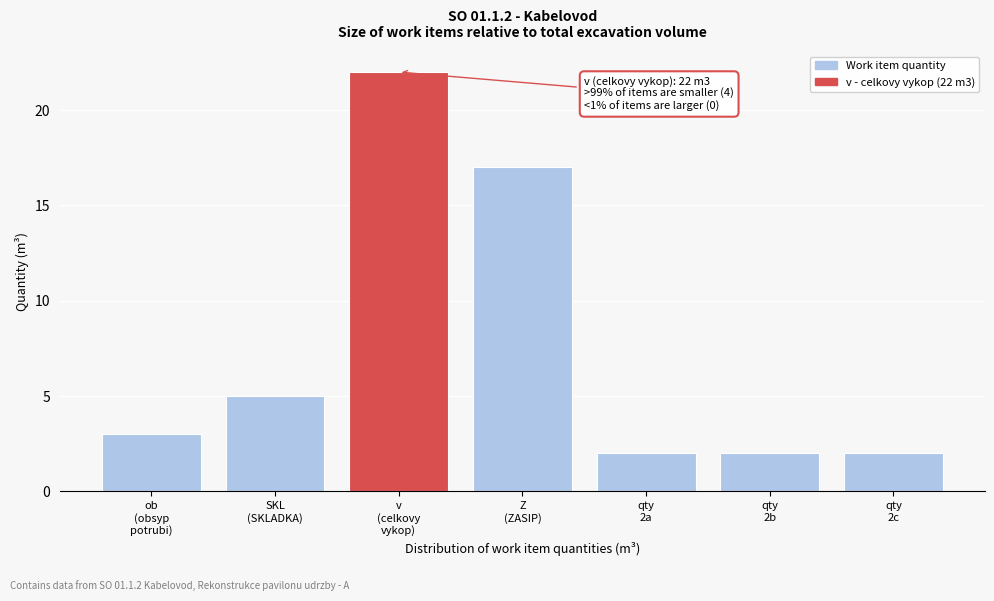

Reading right to left, transcribe all the data shown in this chart.

2	2	2	17	22	5	3